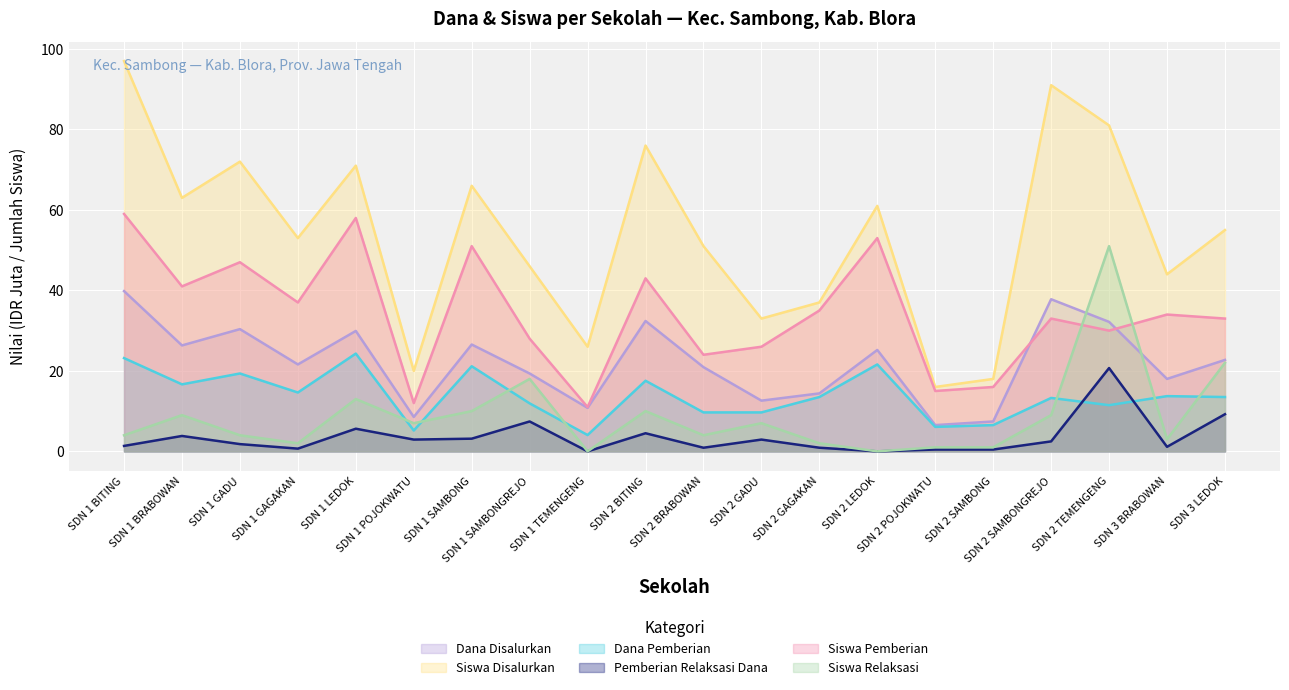

The value of Dana Pemberian at SDN 2 GAGAKAN is 13.5. True or false?

True